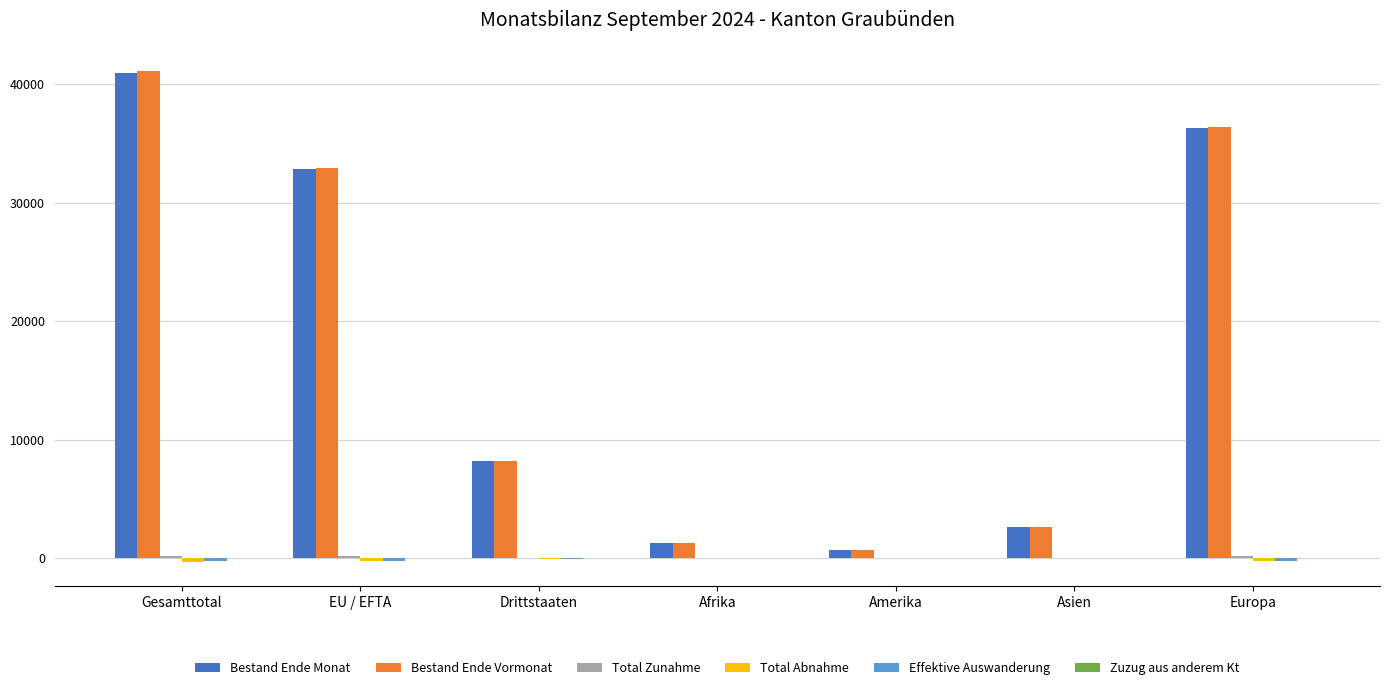

At which category is the sum across all series the highest?

Gesamttotal